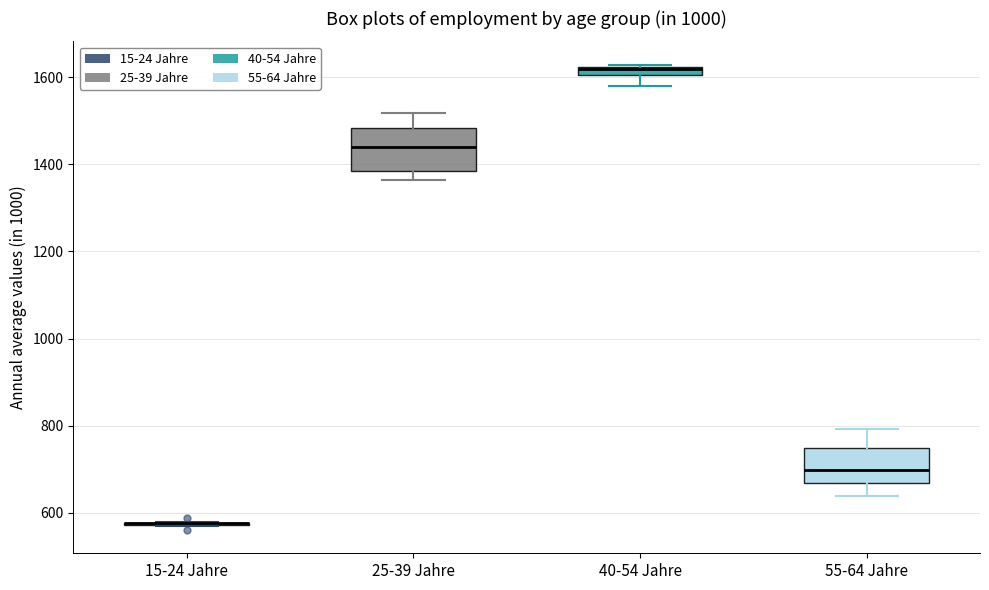

Where does the lower whisker of the box for 40-54 Jahre end on the y-axis? The values are not printed on the chart, so give them approximately, as read against the axis.

1580